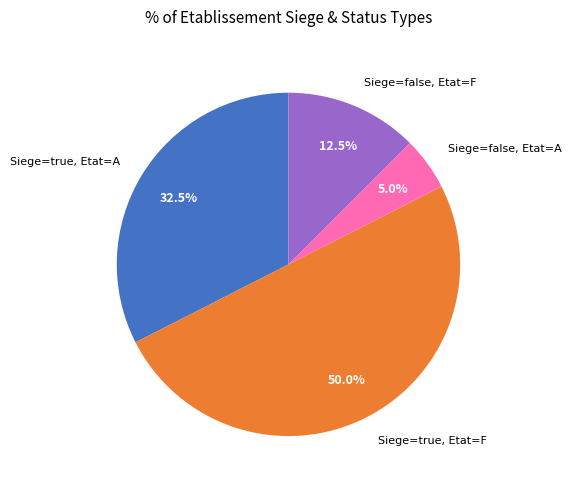

Is Siege=false, Etat=A the majority of the pie?

No